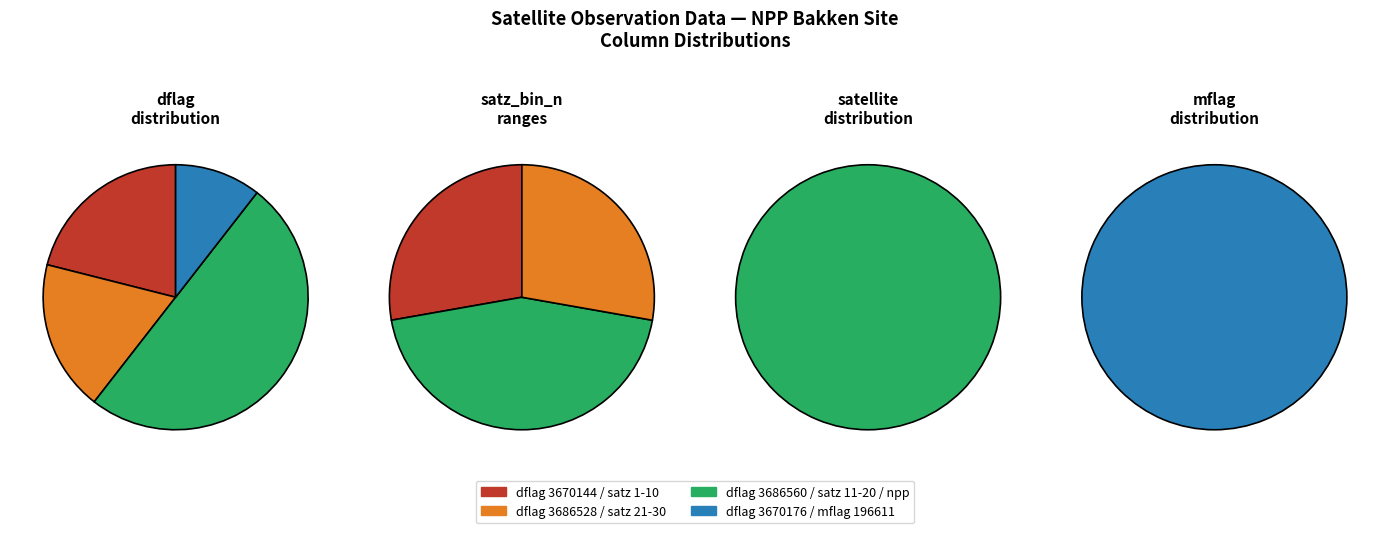

How many slices are in this pie chart?

4